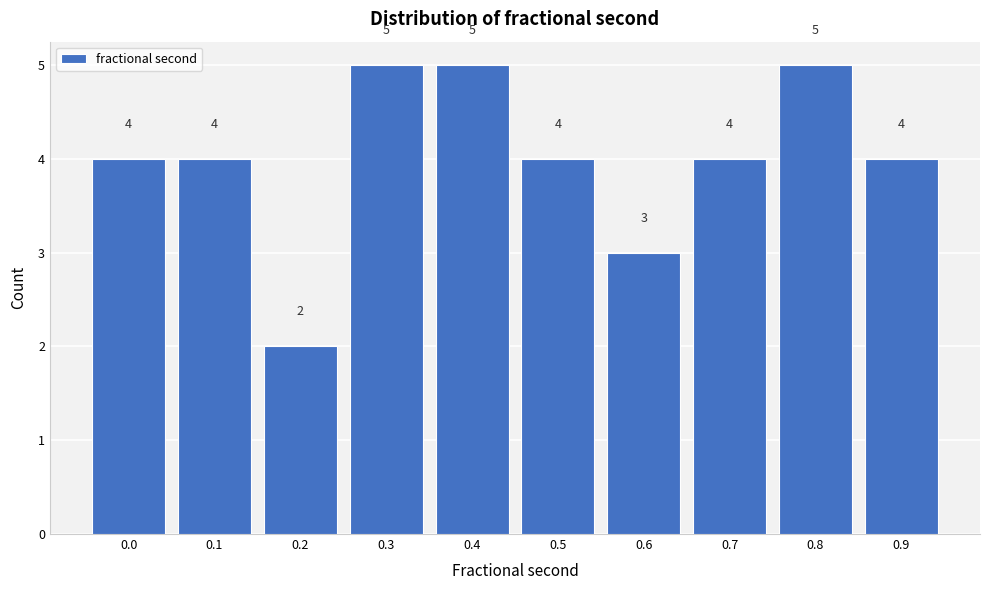

Reading left to right, what are all the values shown in this chart?

4	4	2	5	5	4	3	4	5	4